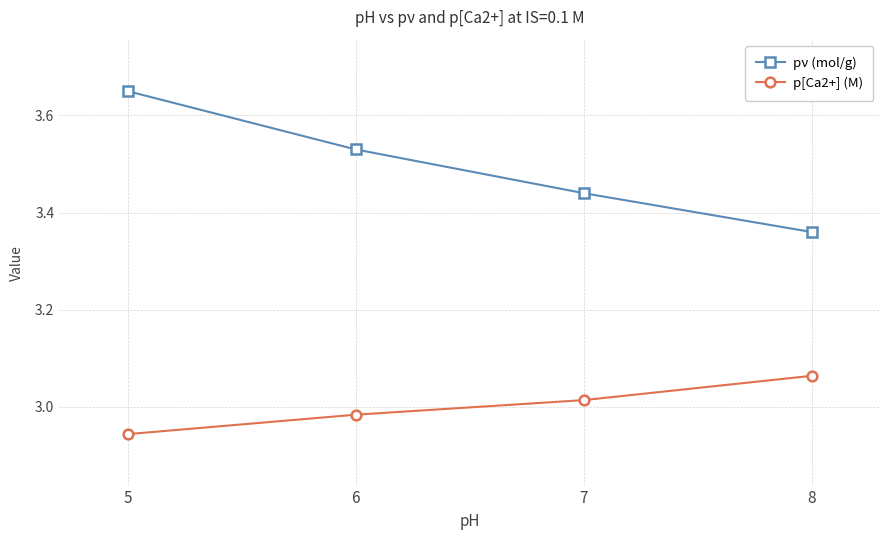

True or false: p[Ca2+] (M) and pν (mol/g) intersect in this chart.

False